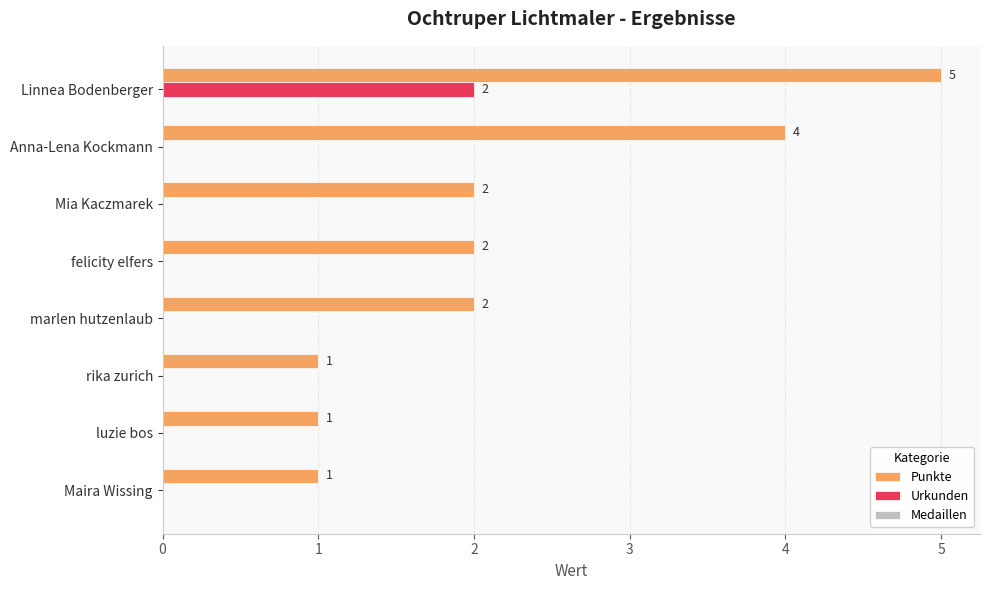

How many Punkte values are between 1 and 4?

7